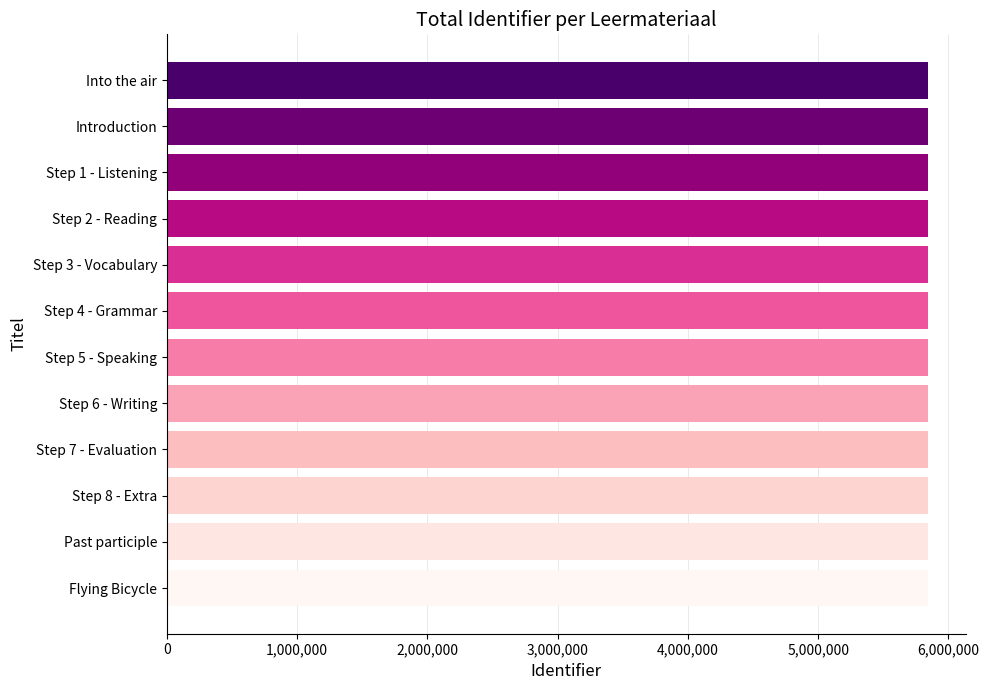

The chart shows a value of 2915384 at Past participle. True or false?

False